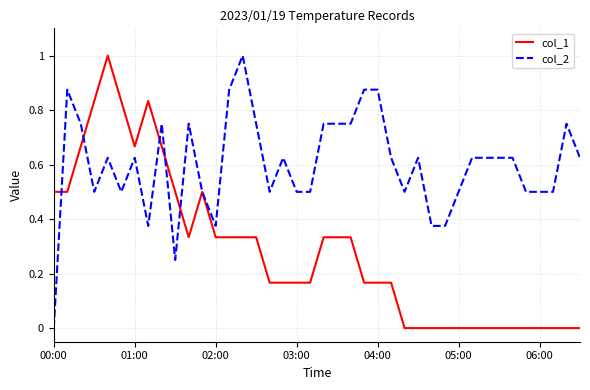

Which series has the largest total across all categories?

col_2